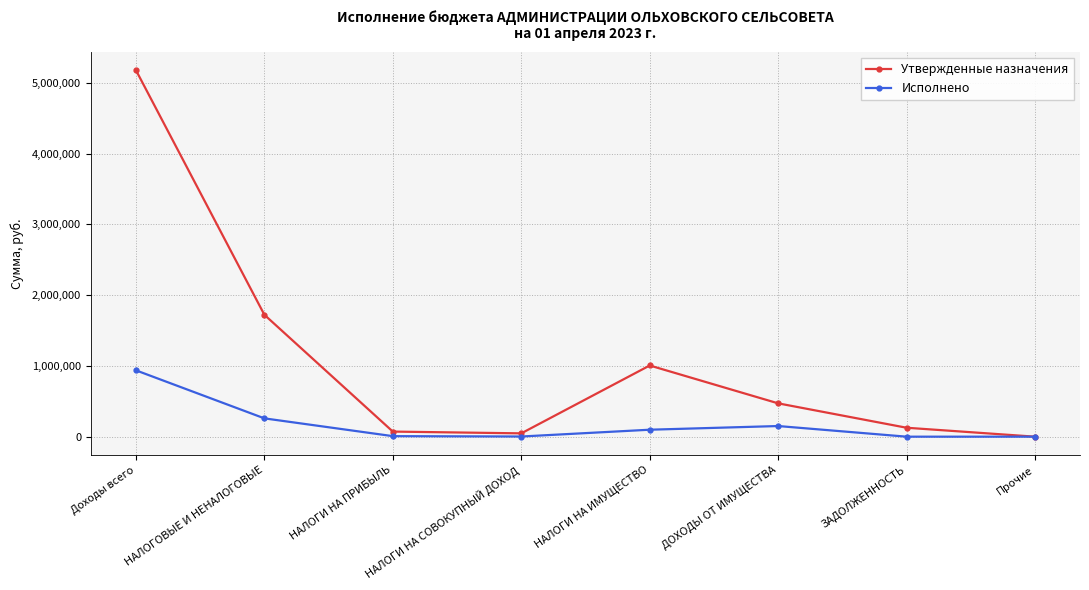

Is it true that Утвержденные назначения equals 139689.0 at ДОХОДЫ ОТ ИМУЩЕСТВА?

False